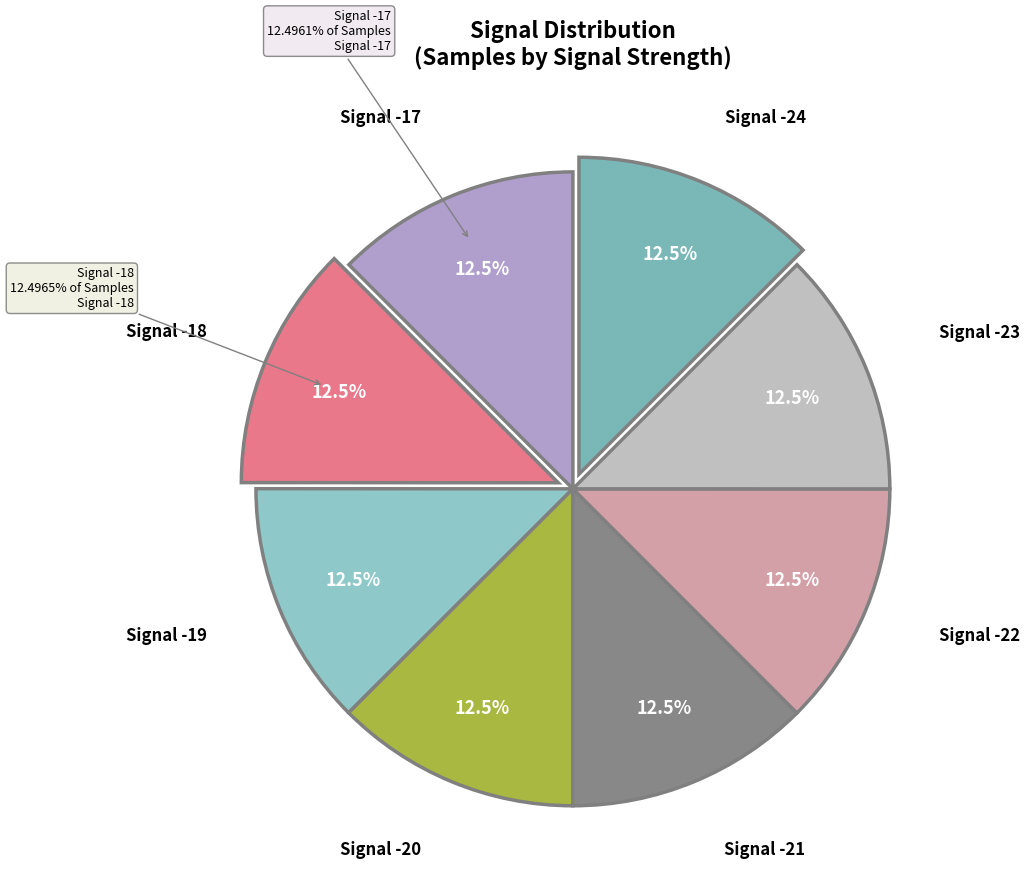

Rank the categories by value from lowest to highest.

-19, -17, -18, -24, -21, -22, -23, -20